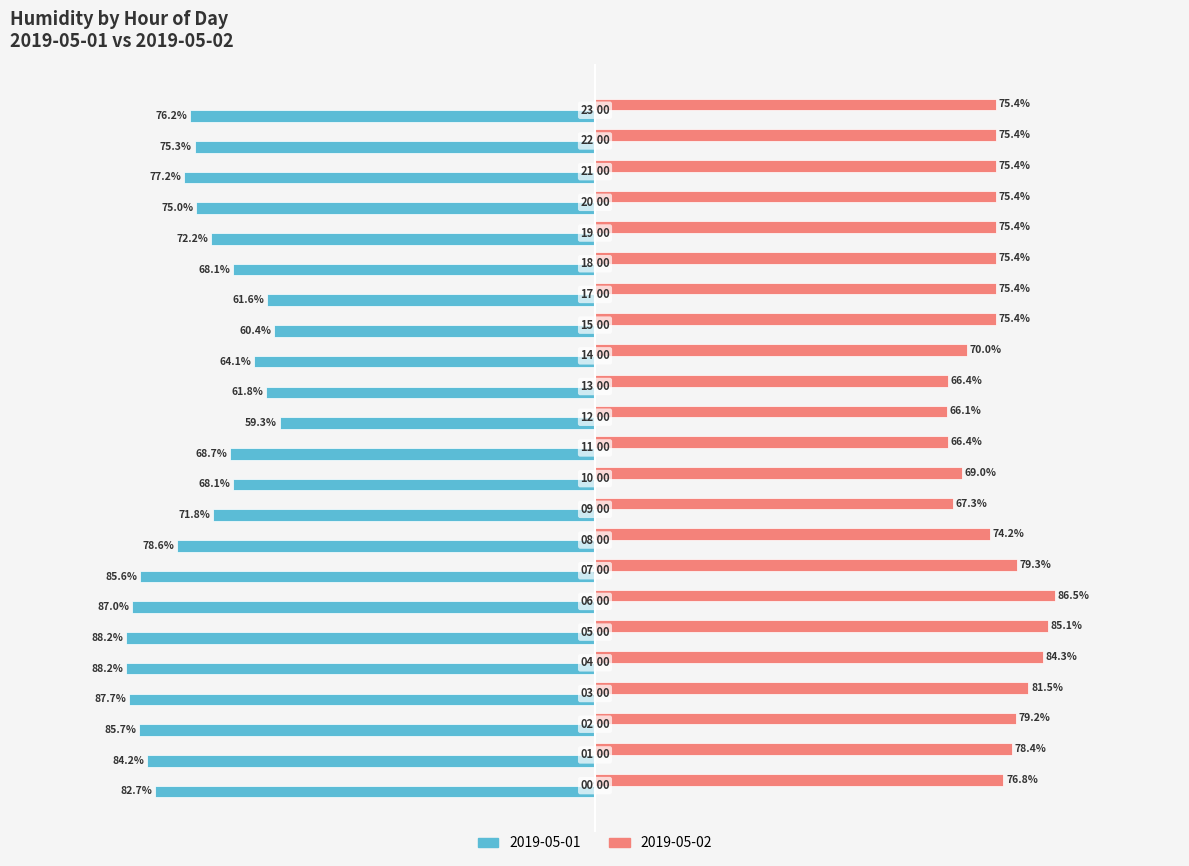

List the series in order of their peak value, lowest first.

2019-05-01, 2019-05-02